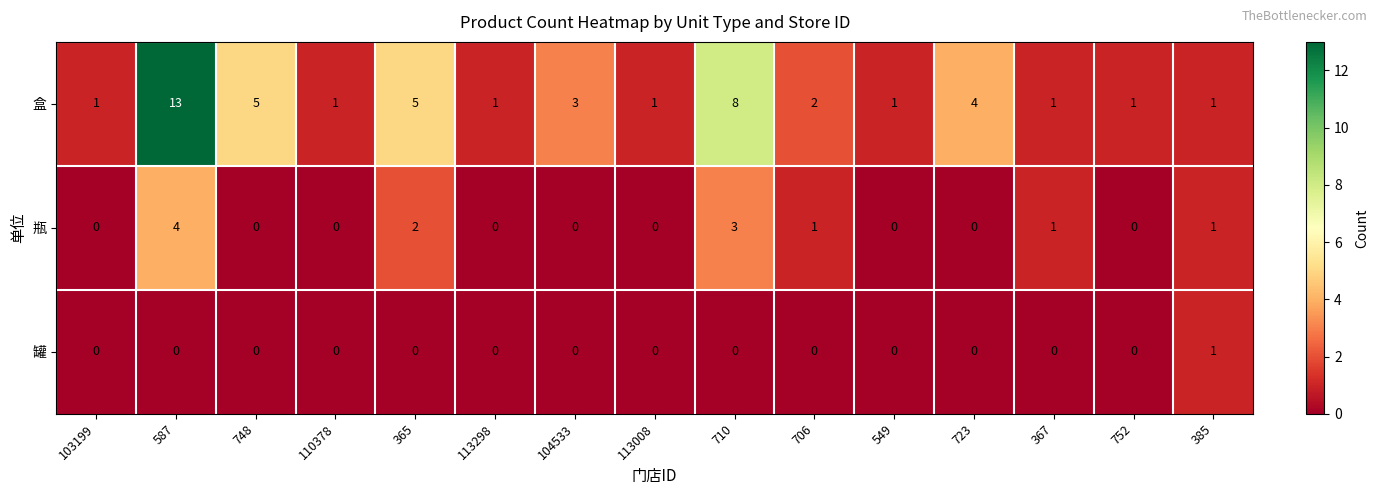

What is the difference between the highest and lowest values at 710?

8